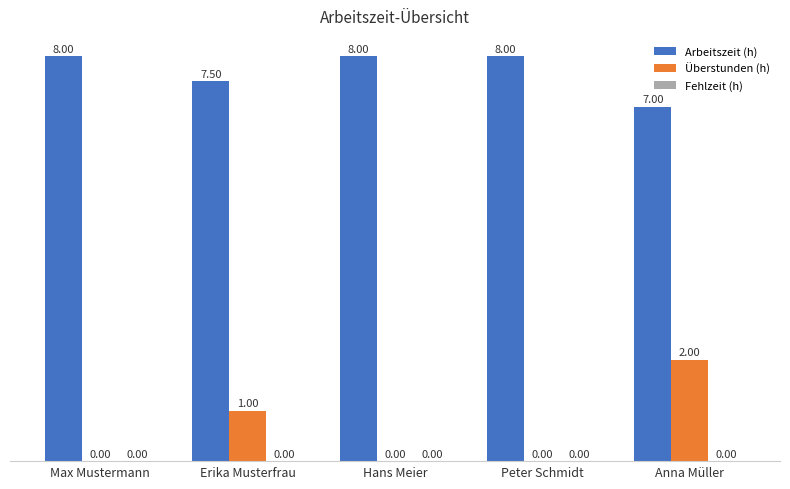

Which series changed the most between Peter Schmidt and Anna Müller?

Überstunden (h)